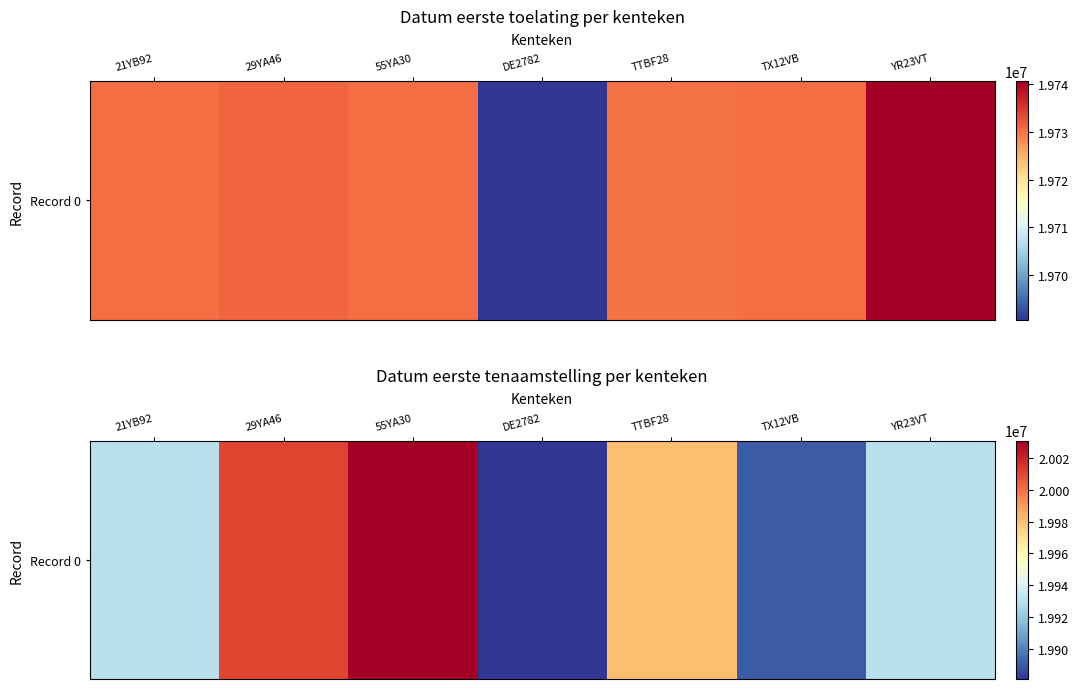

What is the difference between the values at 55YA30 and 21YB92?

100217